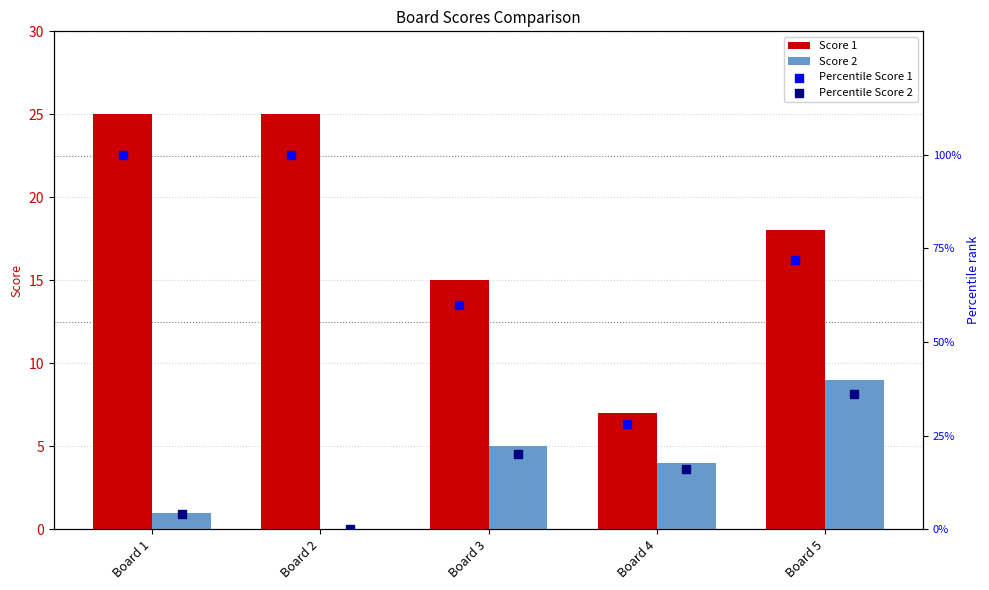

What are all the series names shown in the legend?

Score 1, Score 2, Percentile Score 1, Percentile Score 2